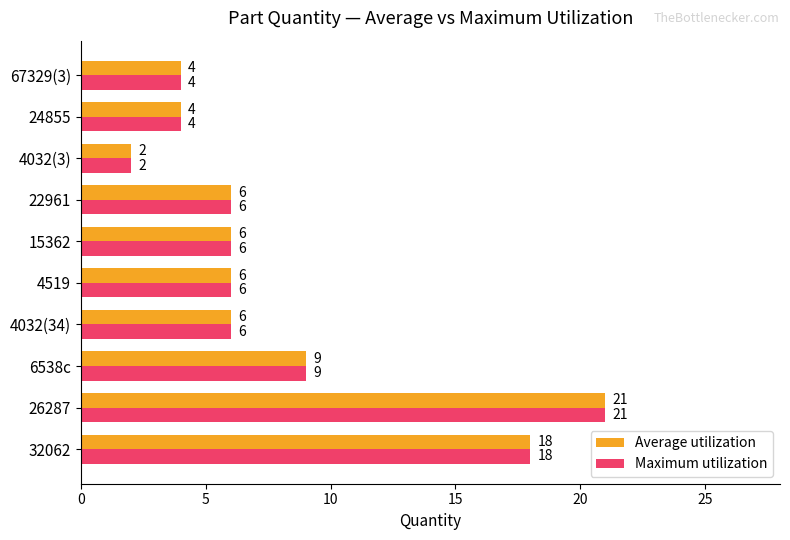

Which category has the highest value across all series?

26287